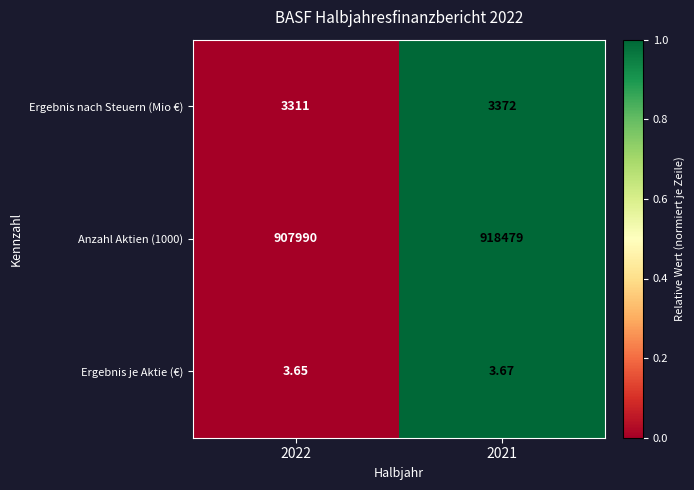

At 2021, list the series in order from largest to smallest.

Anzahl Aktien (1000), Ergebnis nach Steuern (Mio €), Ergebnis je Aktie (€)